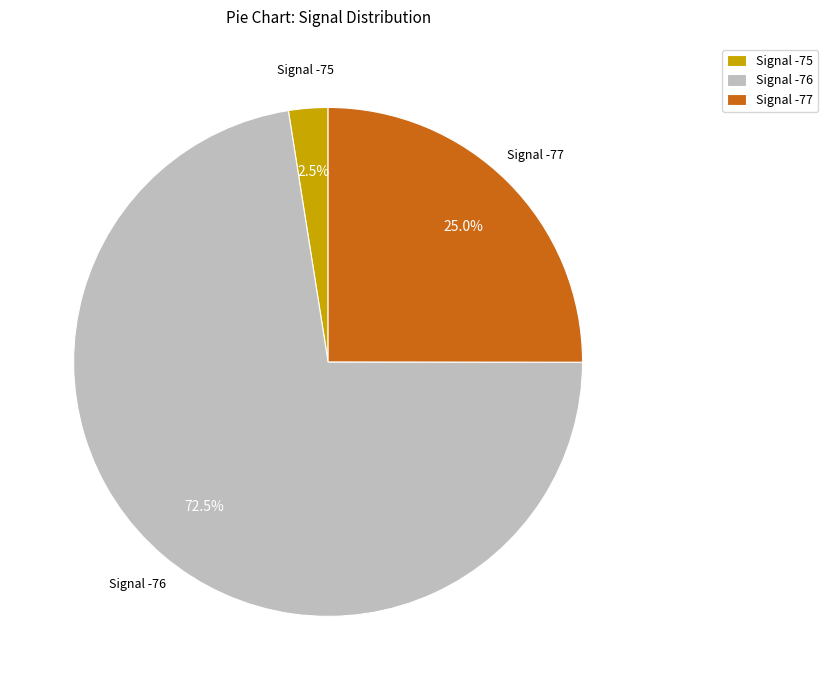

Does any single category account for the majority?

Yes